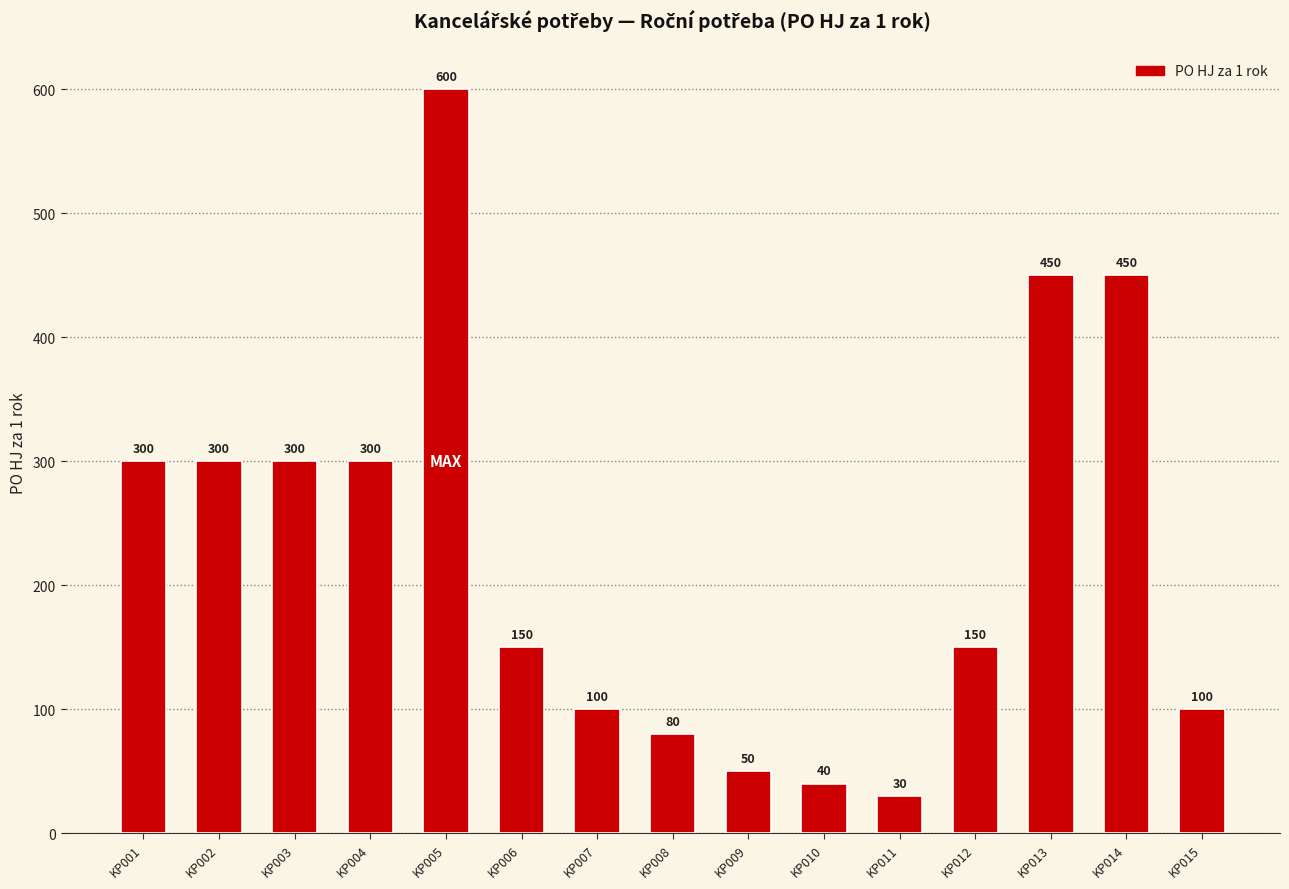

Are the bars grouped side by side (vs. stacked)?

No